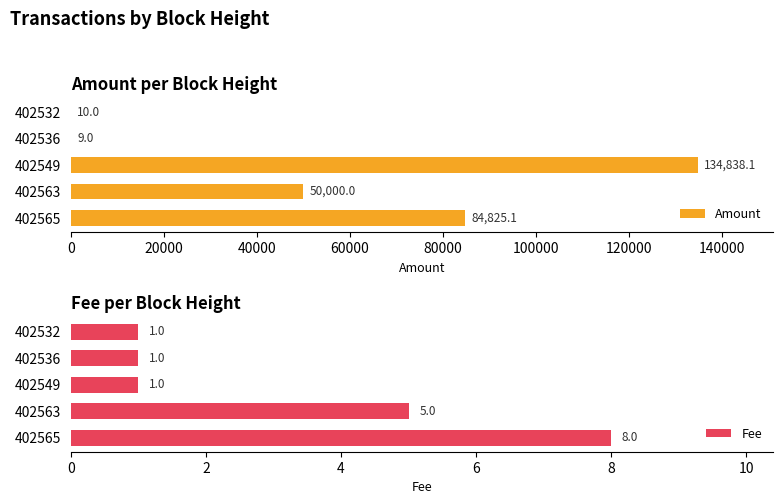

Reading left to right, transcribe all the data shown in this chart.

Amount: 84825.1	50000.0	134838.1	9.0	10.0
Fee: 8.0	5.0	1.0	1.0	1.0